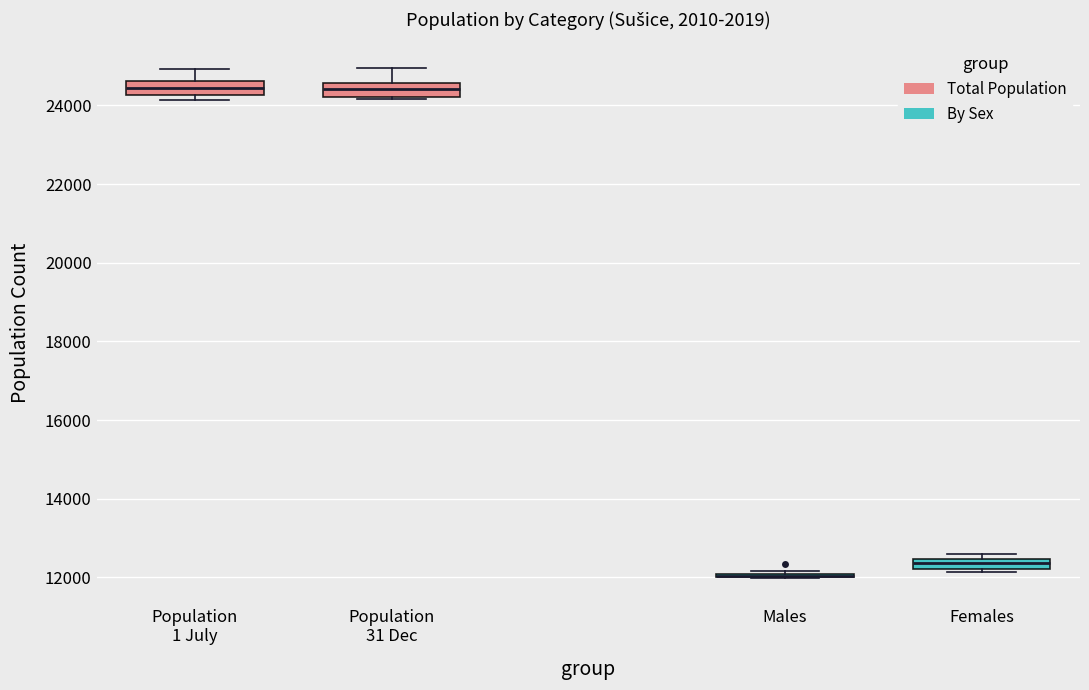

Where is the lower edge of the box for Population 1 July on the y-axis? The values are not printed on the chart, so give them approximately, as read against the axis.

24200